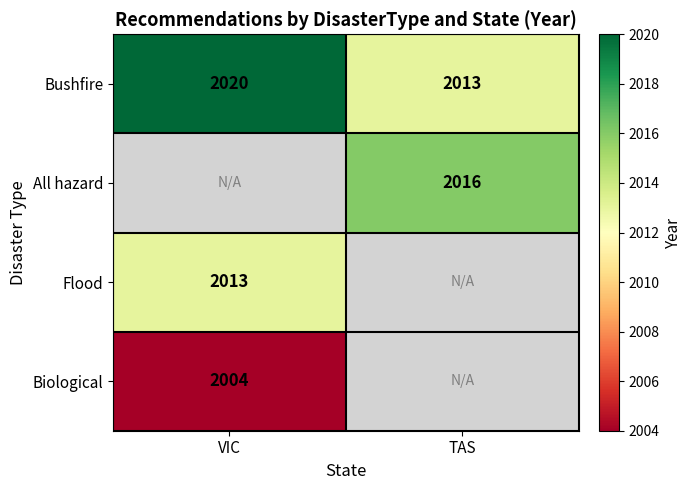

At which label is Bushfire closest to 2016?

TAS